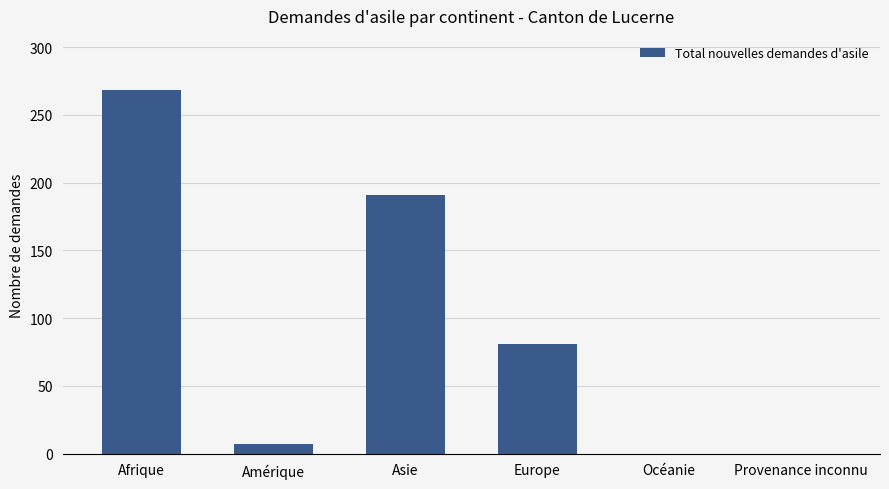

What is the sum of all values?

547